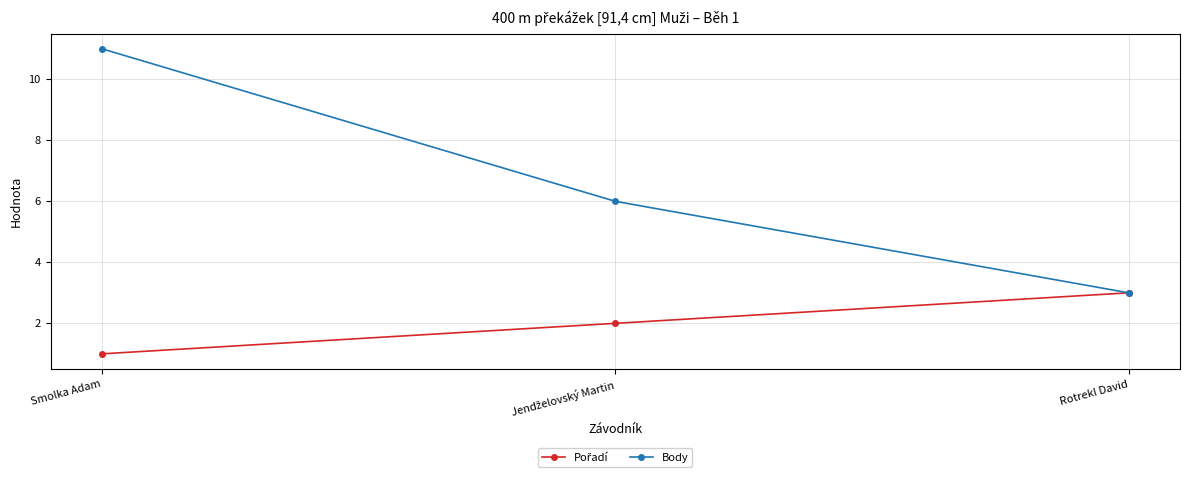

Which series has the widest spread of values?

Body